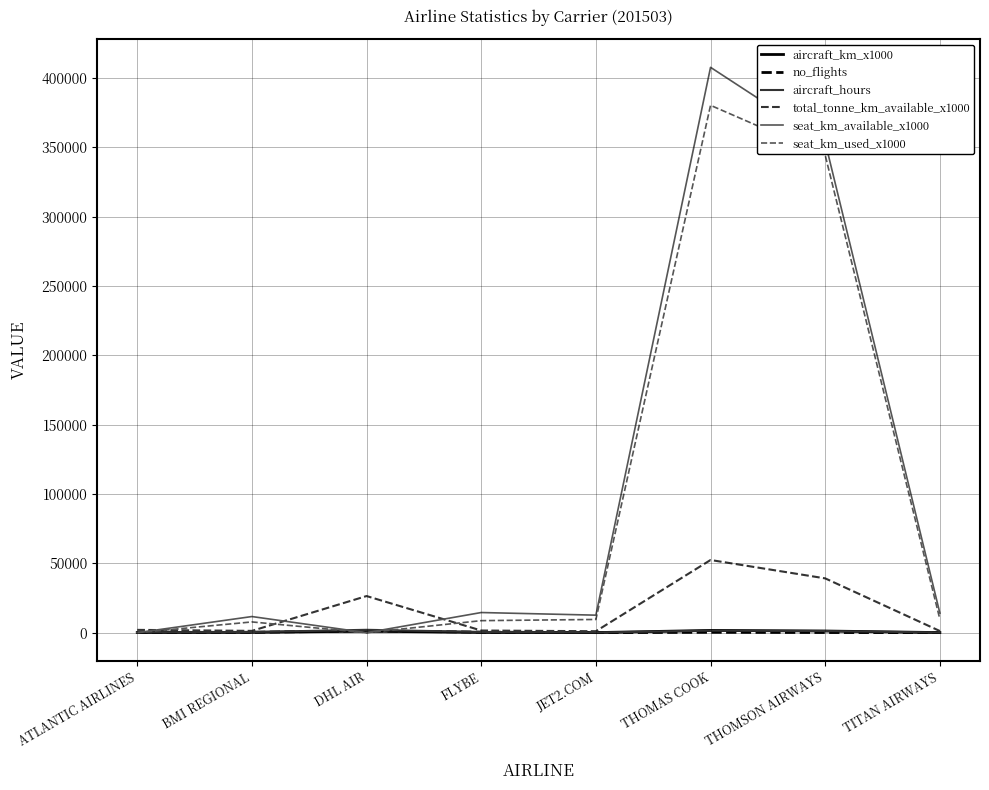

What is the maximum value for aircraft_hours?

2081.5